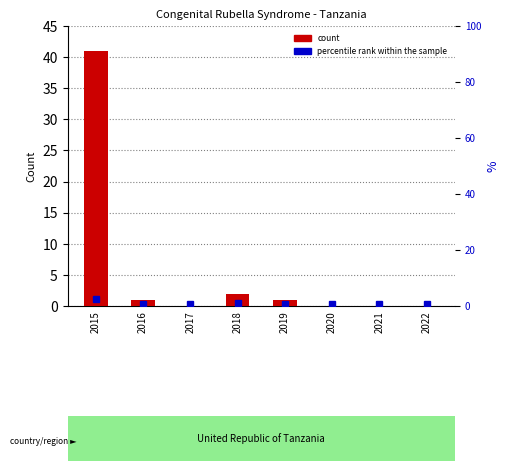

Are the bars horizontal?

No